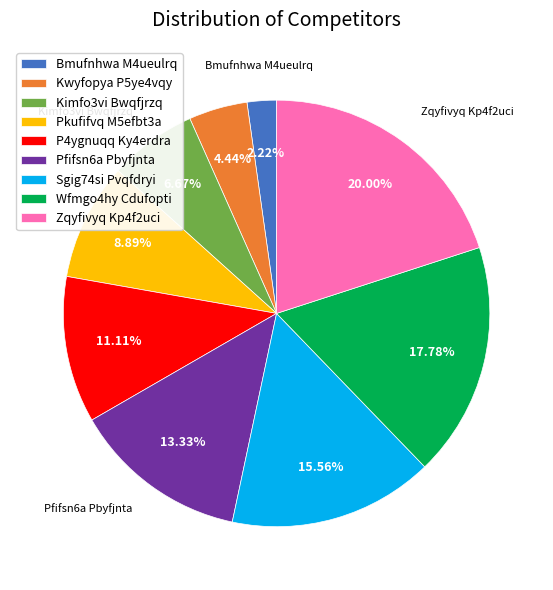

Which category has the biggest portion of the pie?

Zqyfivyq Kp4f2uci